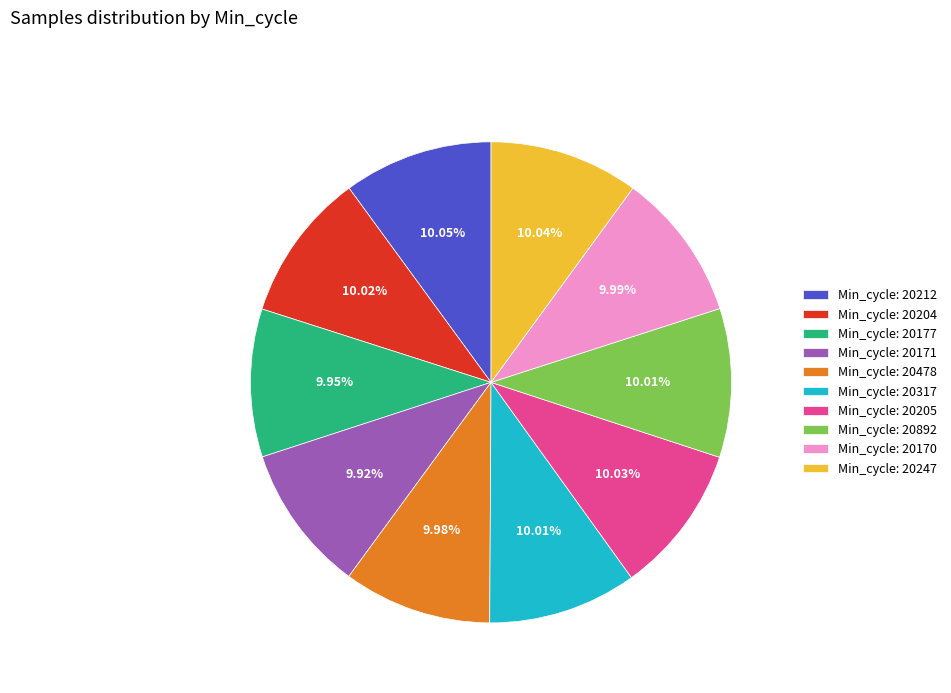

Does Min_cycle: 20212 account for over 50% of the chart?

No